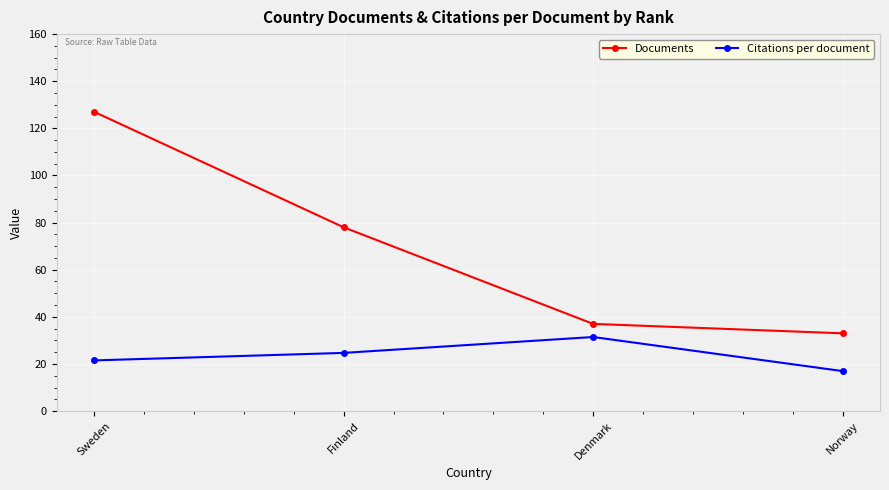

At which category is the sum across all series the highest?

Sweden